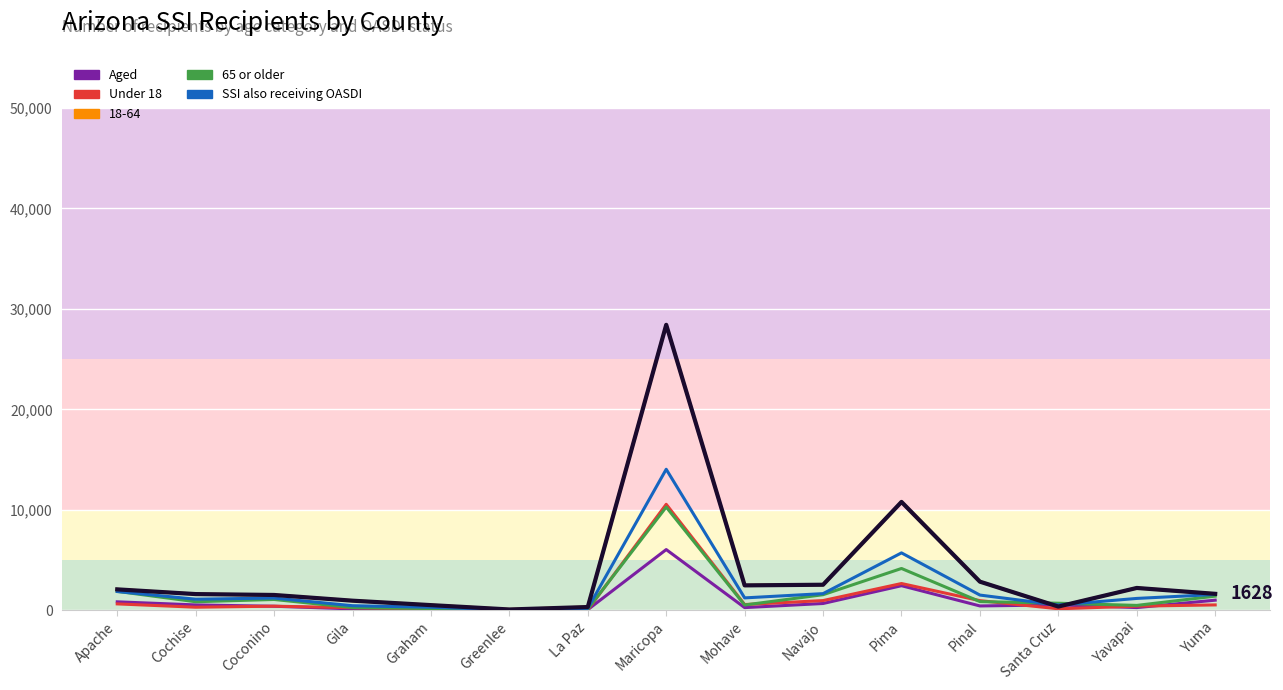

True or false: SSI also receiving OASDI has a value of 416 at Pinal.

False